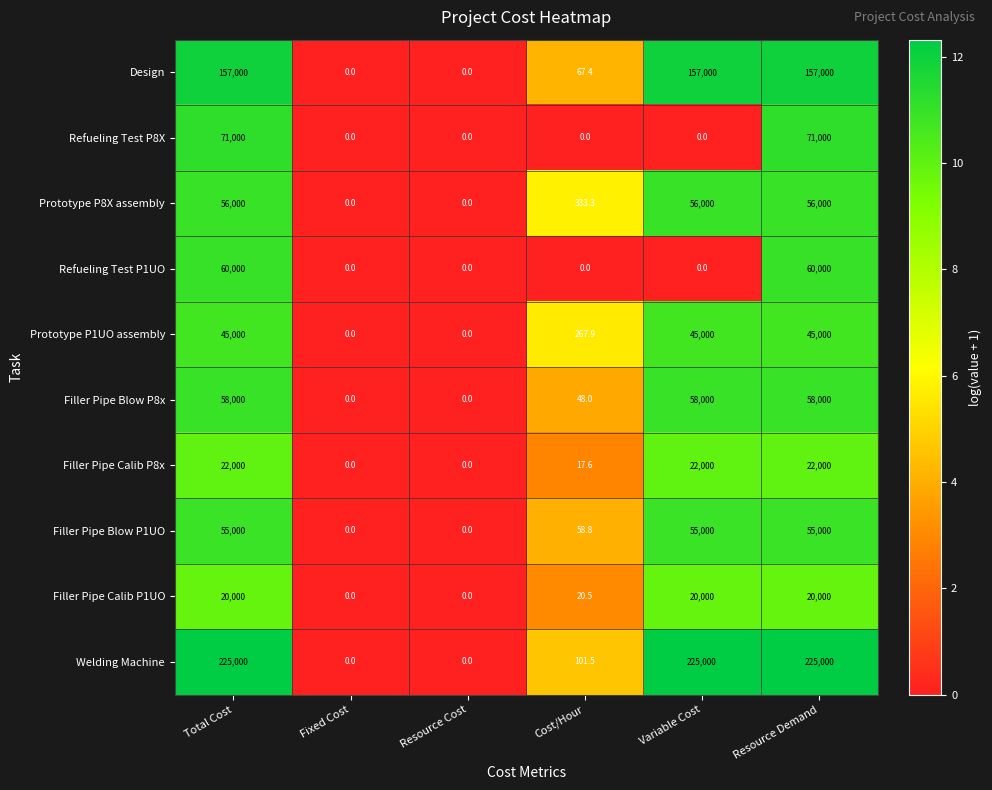

Which series has the widest spread of values?

Welding Machine